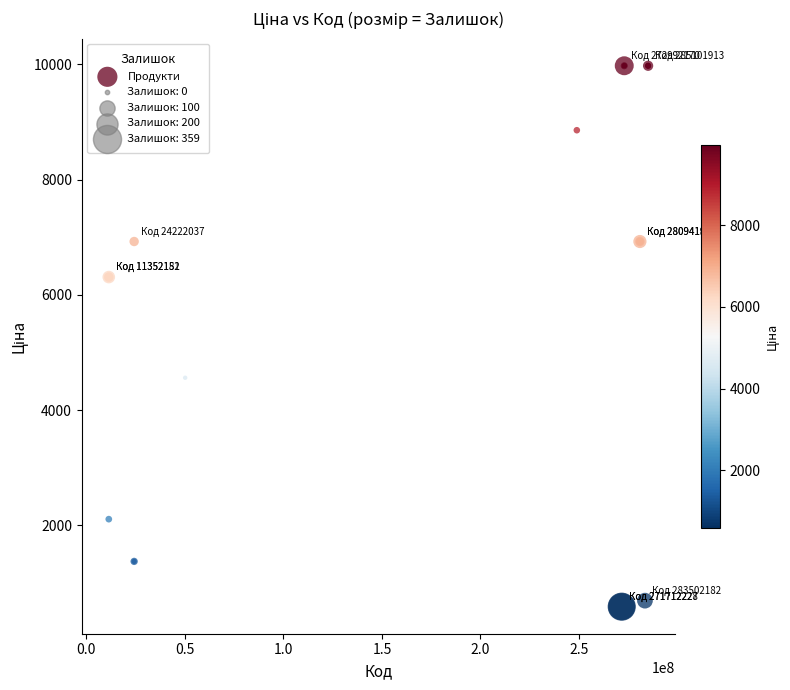

What Y value in the scatter plot is closest to 5282?

4561.9